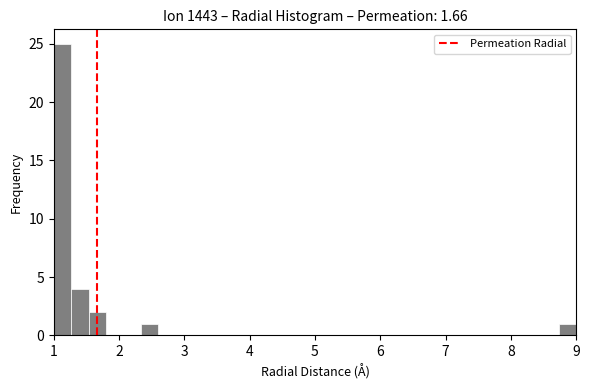

Read against the x-axis, roughly where is the centre of the tallest bar?

1.1